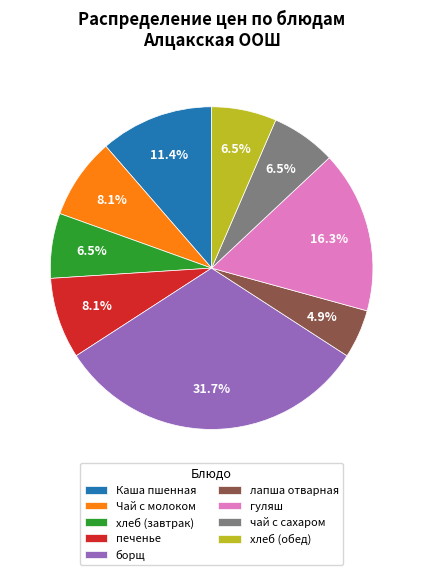

Is it true that Каша пшенная is 26% of the pie?

False